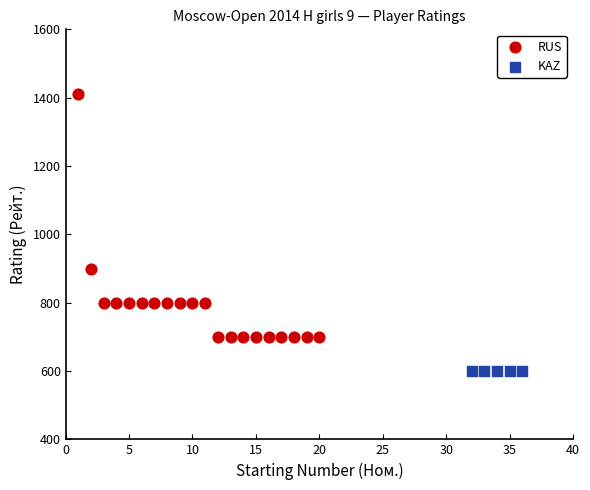

Which series reaches the minimum Y coordinate?

KAZ